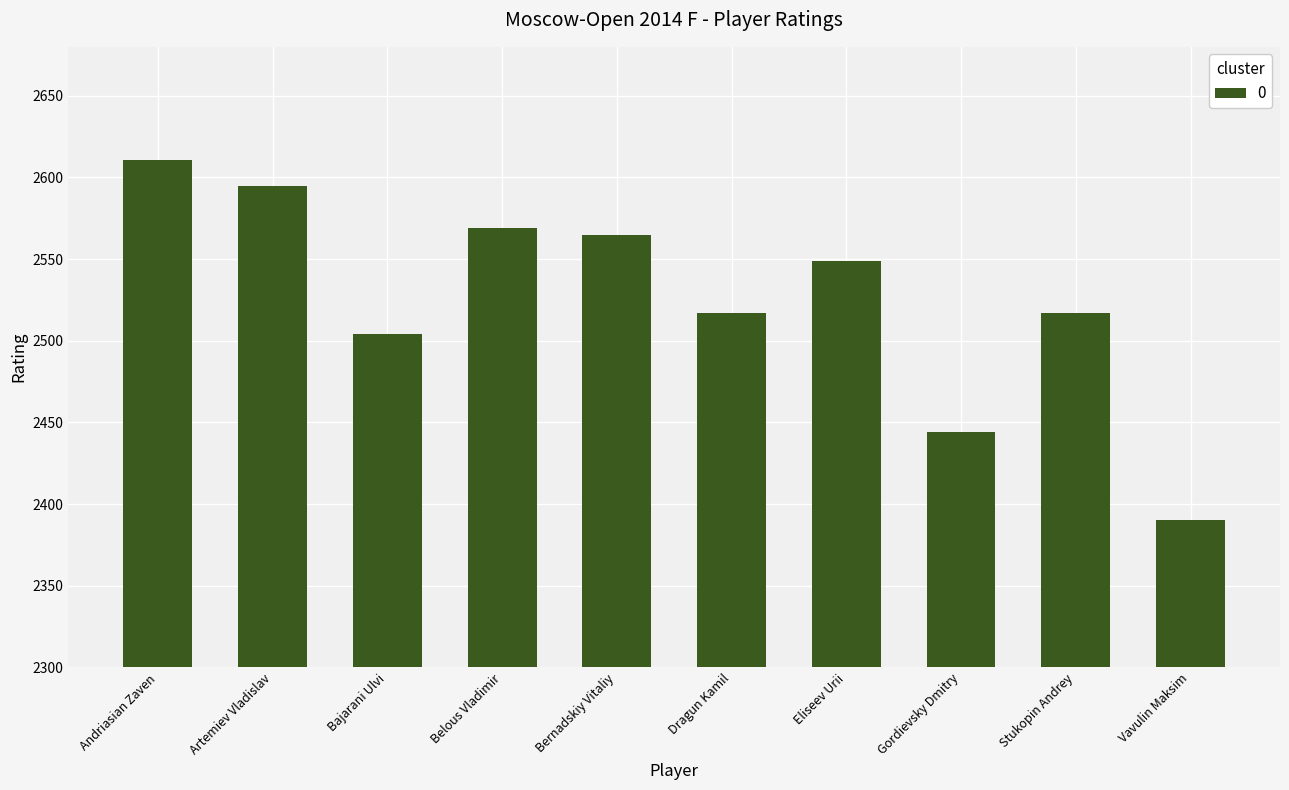

Which category has the lowest value across all series?

Vavulin Maksim